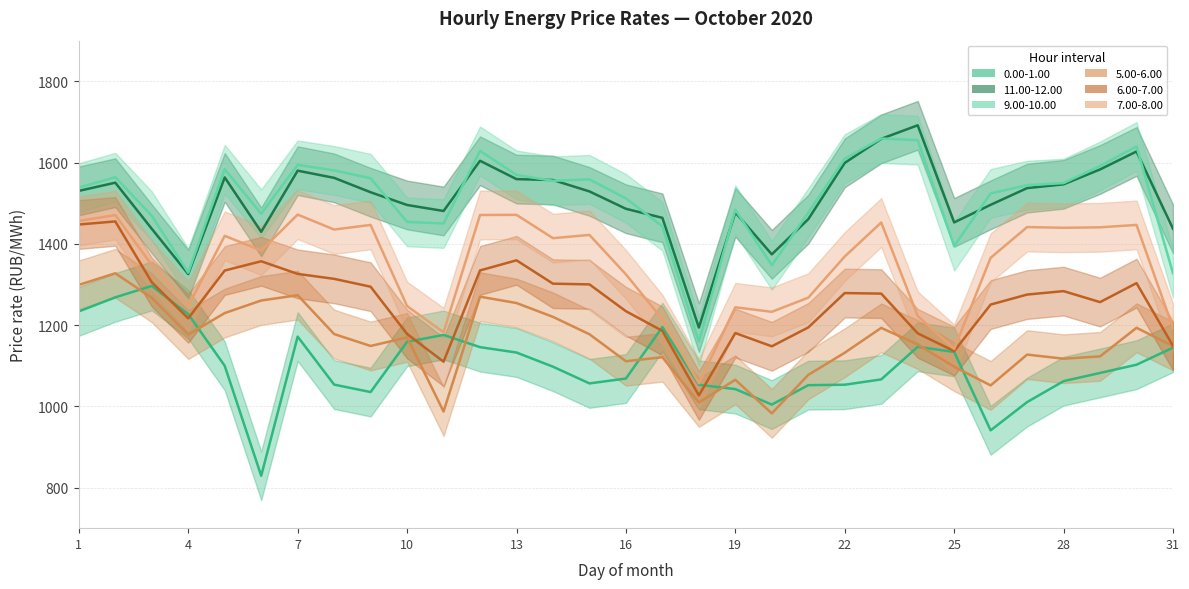

True or false: 5.00-6.00 and 6.00-7.00 intersect in this chart.

False